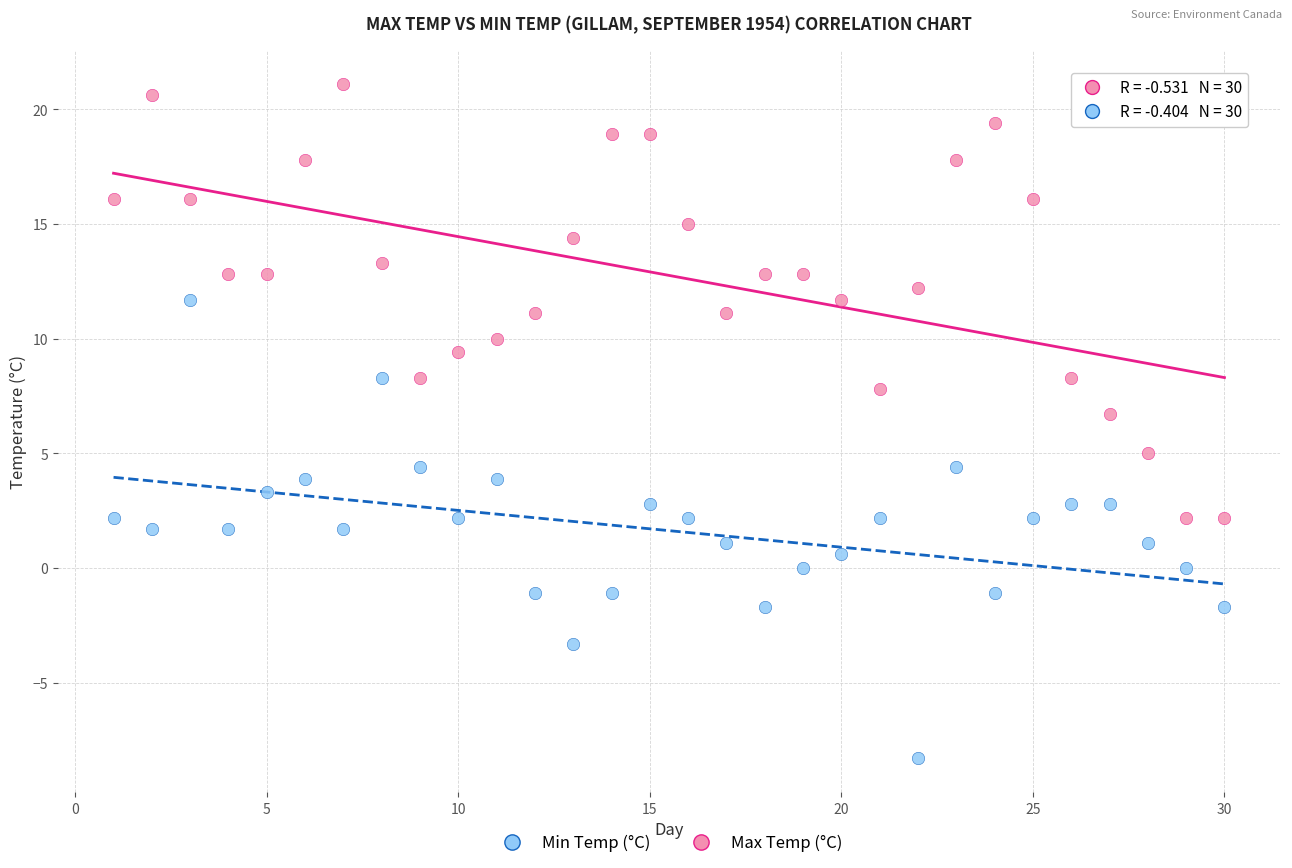

Across all data points, what is the range of Y values (max minus min)?

29.4